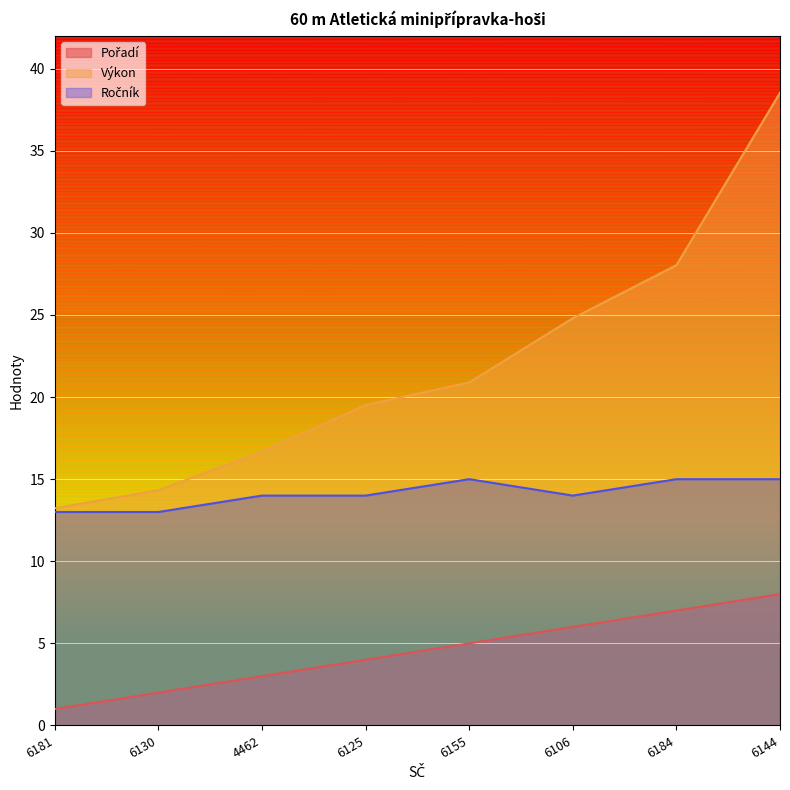

What is the difference between the highest and lowest values at 6125?

15.5